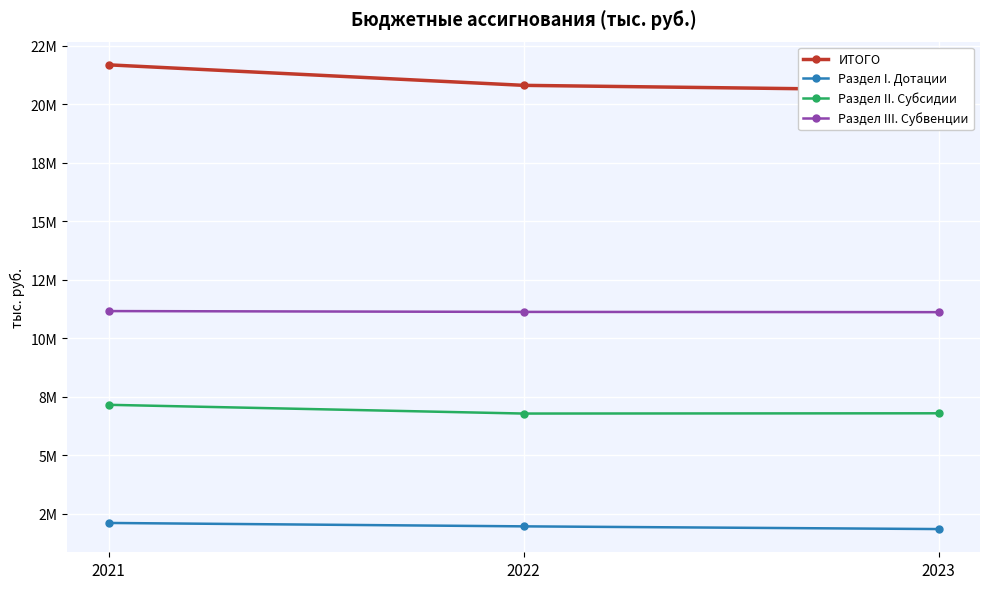

Read the Раздел III. Субвенции value at 2022.

11129534.6